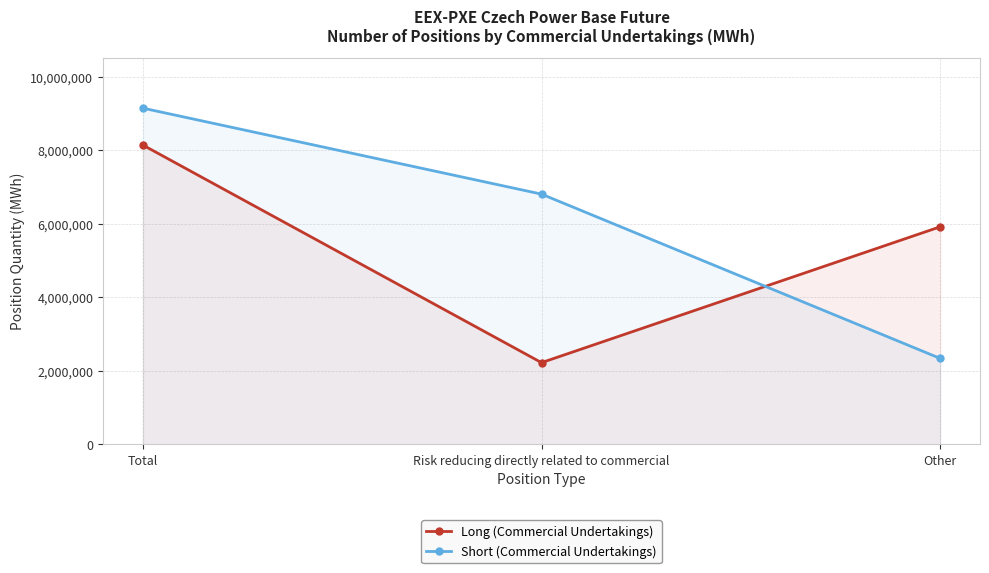

Between Total and Other, which is larger?

Total